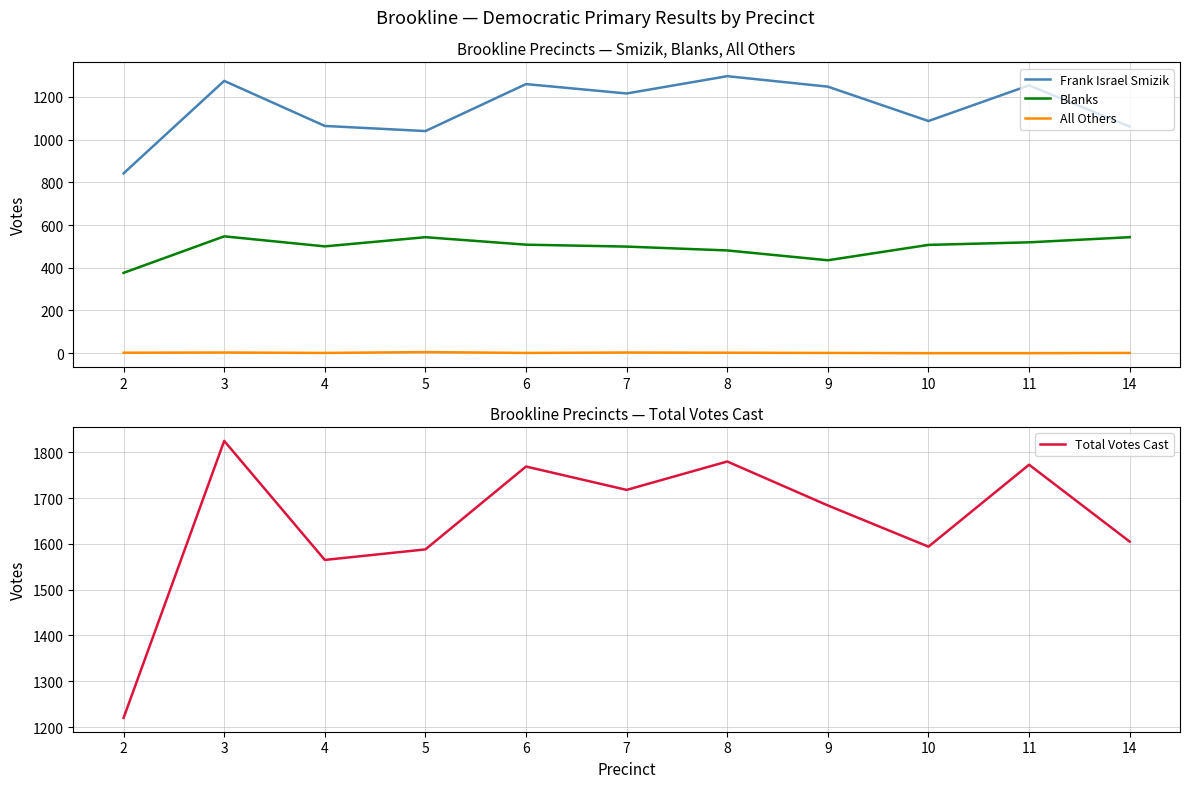

In Frank Israel Smizik, how many points are lower than both neighbors (excluding endpoints)?

3